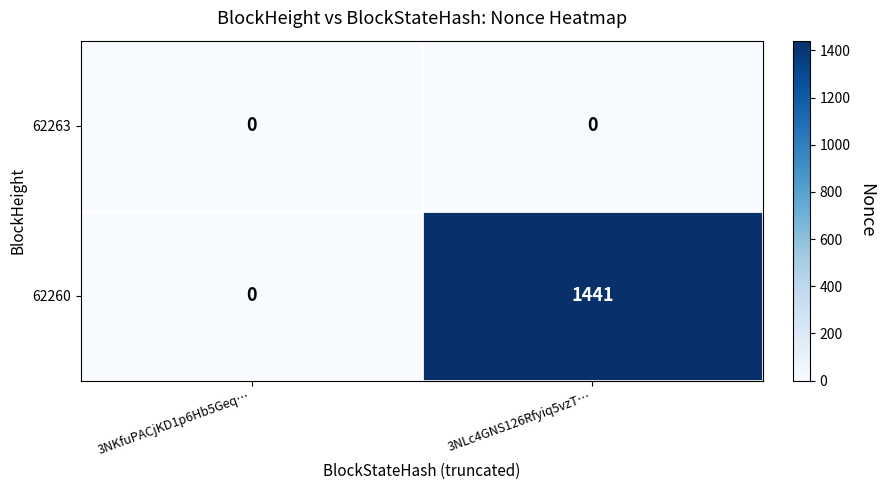

Count the number of data series in this chart.

2